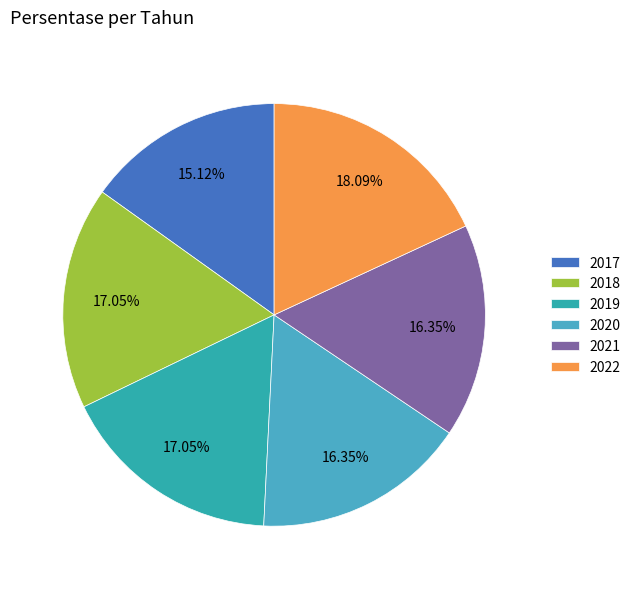

How many segments does this pie chart have?

6